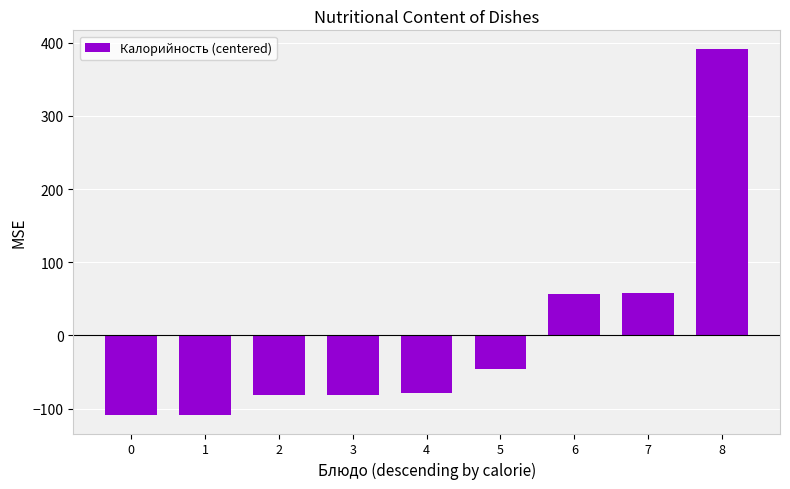

What is the change in value from 4 to 5?

+33